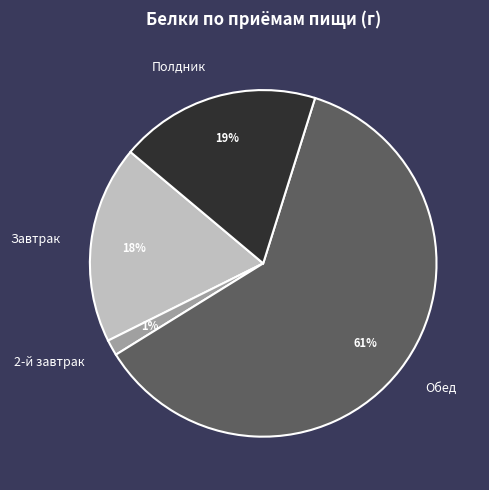

Is there a majority slice in this chart?

Yes